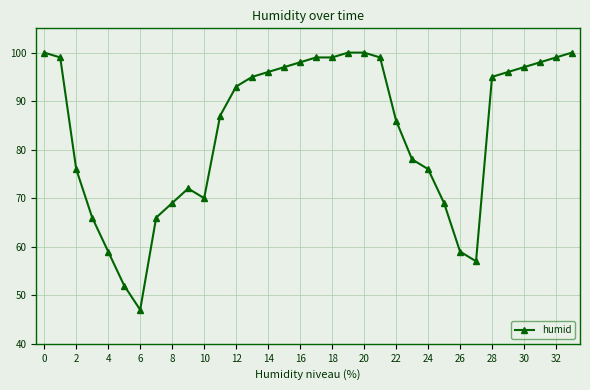

What is the minimum value shown in the chart?

47